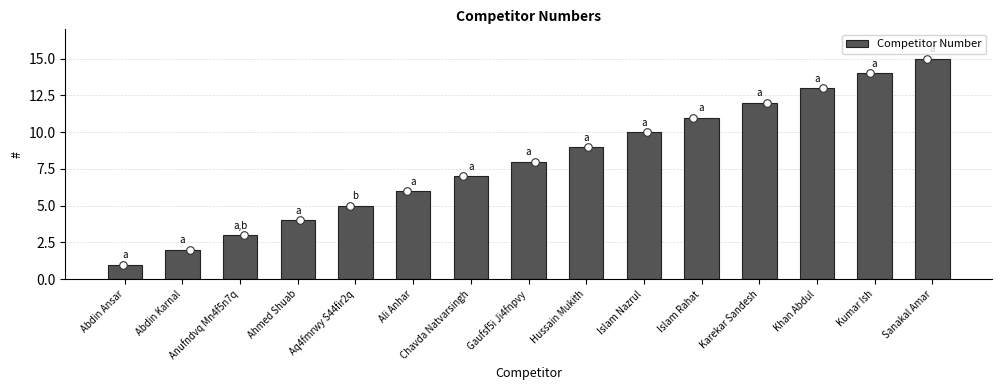

What is the ratio of the value at Islam Rahat to the value at Ahmed Shuab?

2.8